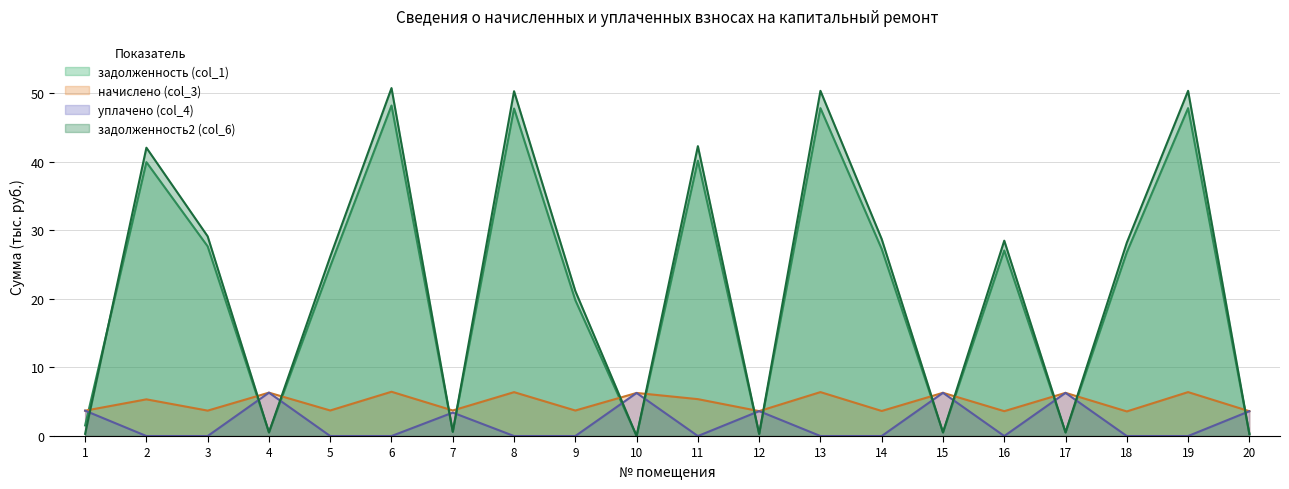

Which series has the largest total across all categories?

задолженность2 (col_6)